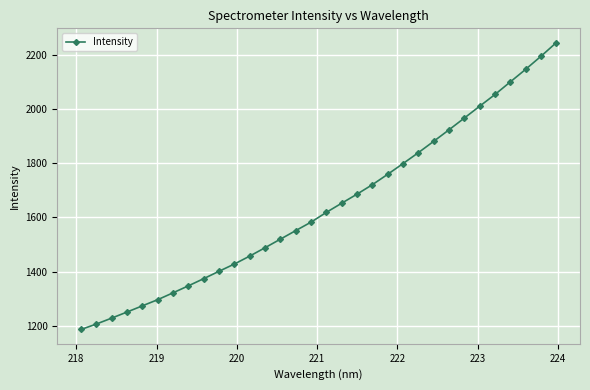

How many distinct data groups are displayed?

1